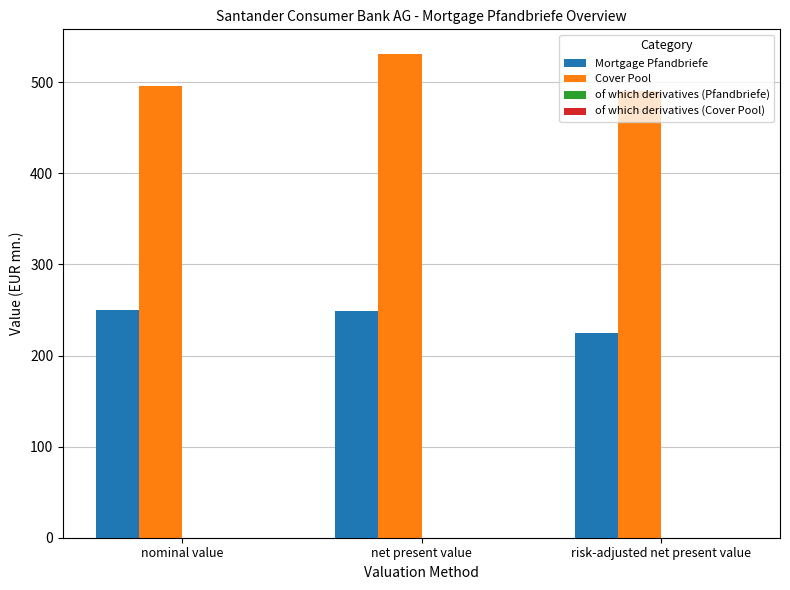

At which label is Mortgage Pfandbriefe closest to 237?

net present value